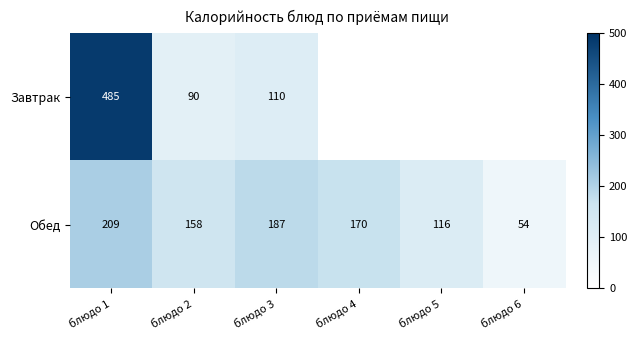

Where is Обед nearest to the value 131?

блюдо 5